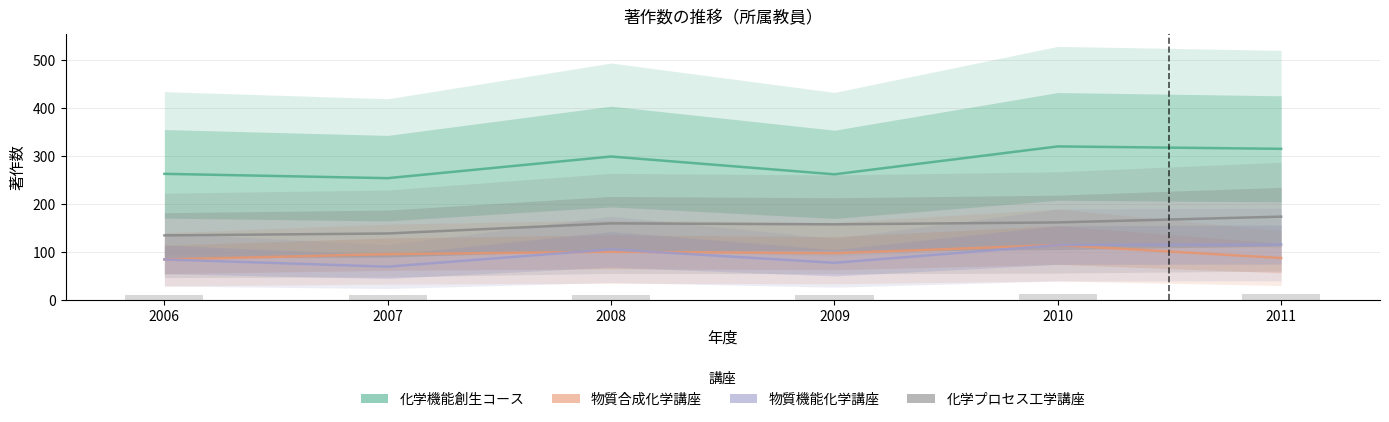

Between 2011 and 2007, which is larger?

2011